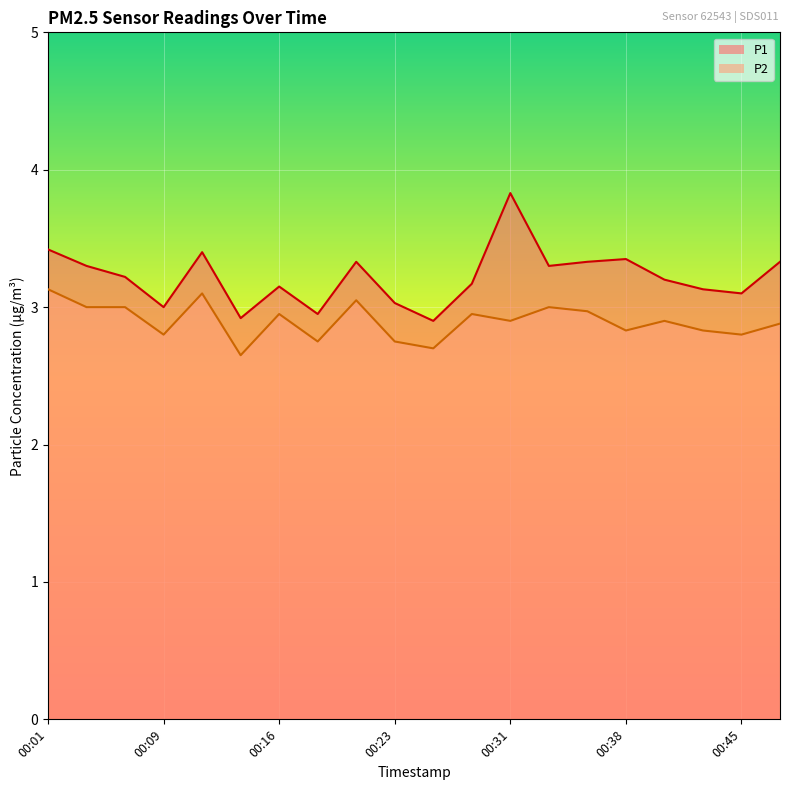

Which series has the largest total across all categories?

P1